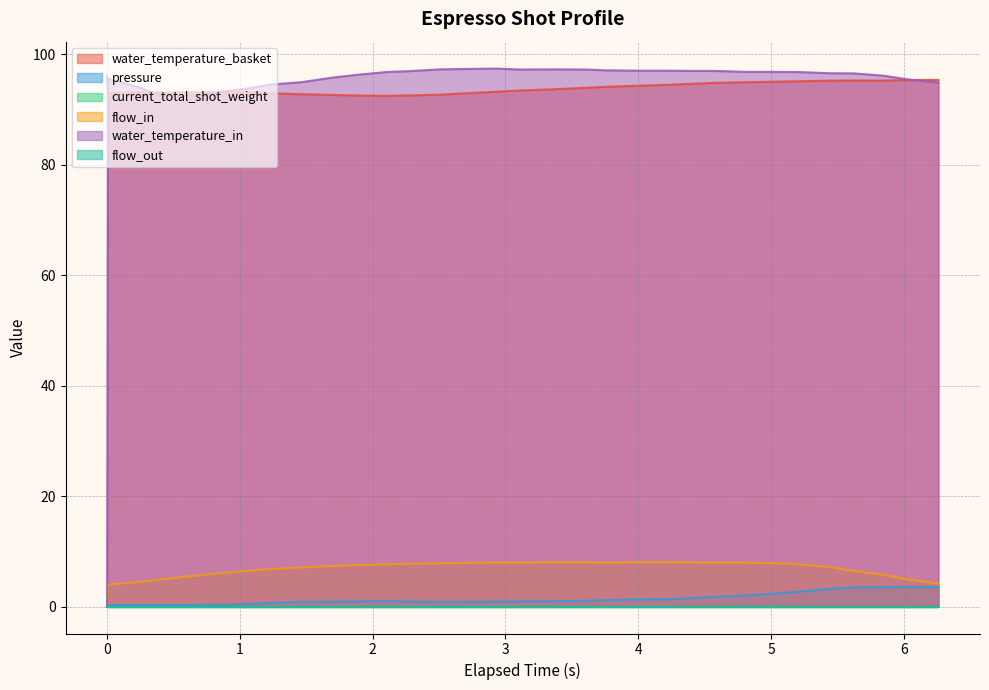

What is the difference between the pressure values at 6.261 and 2.511?

2.7